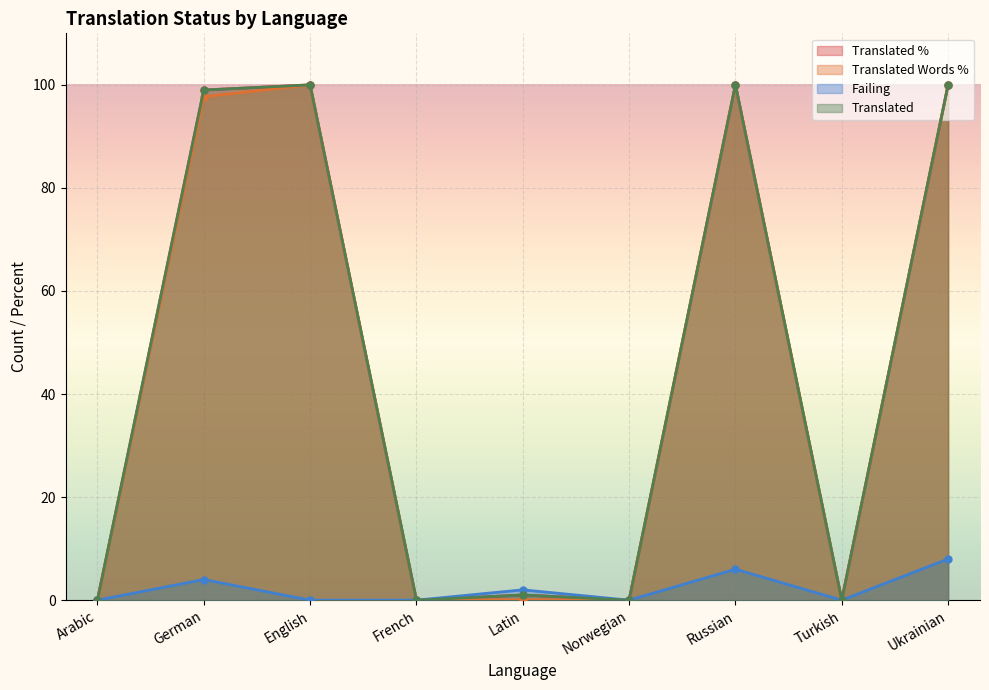

What is the difference between the translated values at Norwegian and Latin?

1.0